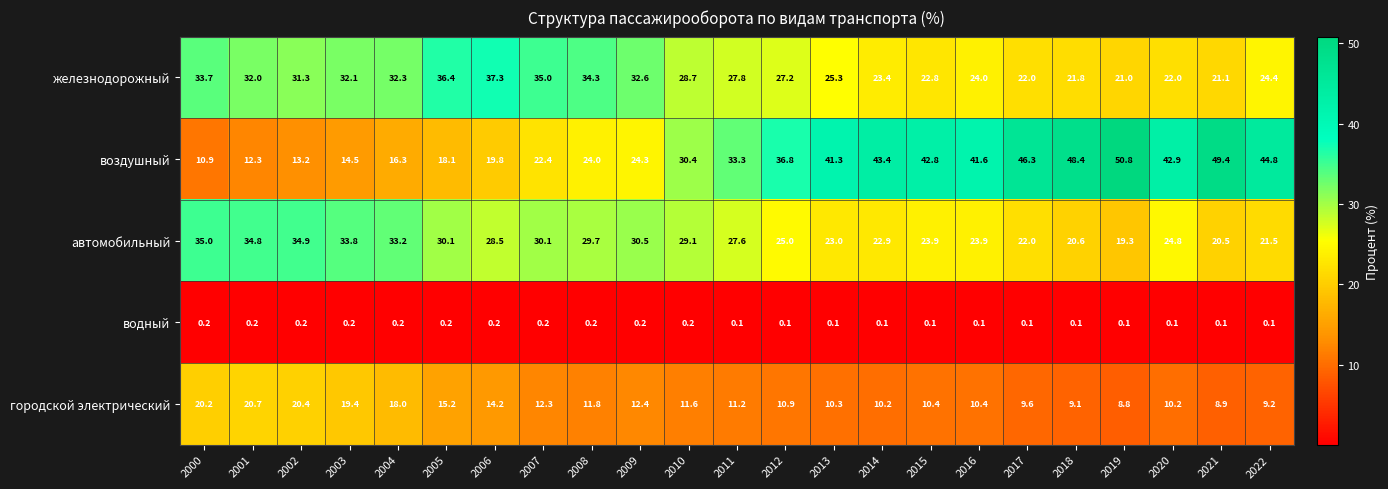

Which series has the largest range (max minus min)?

воздушный